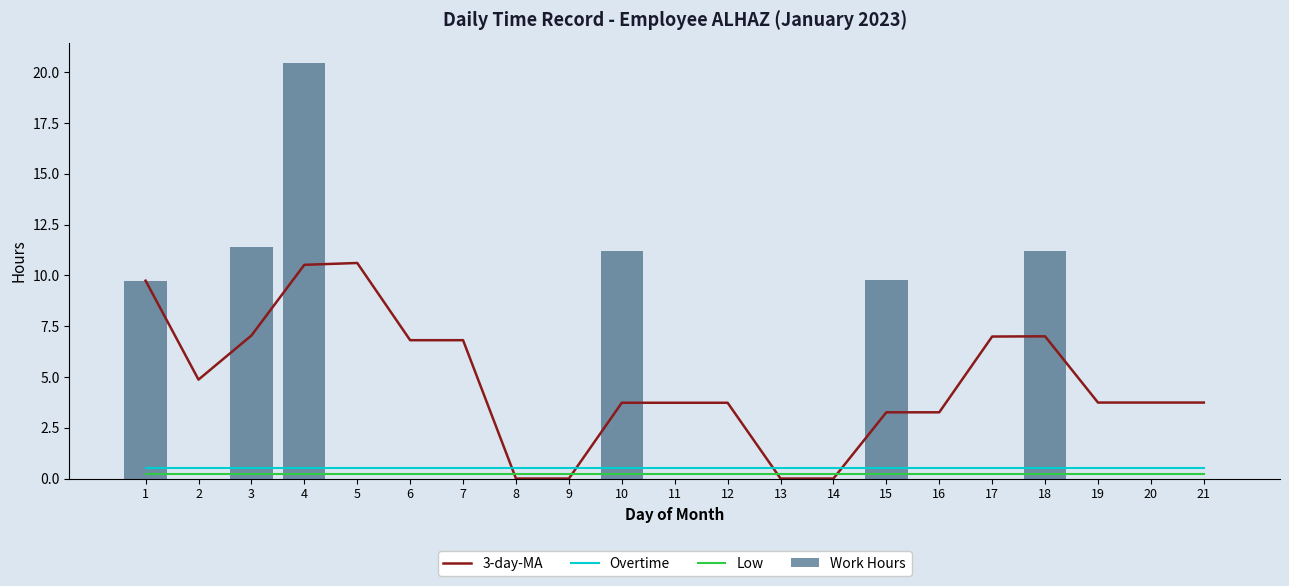

True or false: Low has a value of 0.2 at 13.

True